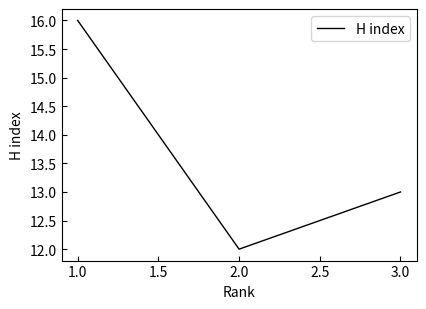

Rank the categories by value from highest to lowest.

1.0, 3.0, 2.0